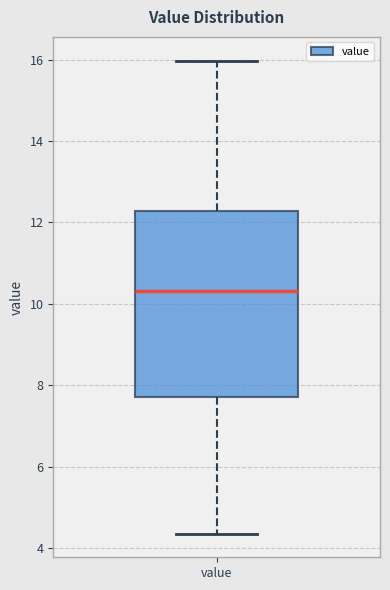

Read this box plot against the y-axis: the position of the median line, the range covered by the box, and the ends of both whiskers. The values are not printed on the chart, so give them approximately, as read against the axis.

median 10.4, box 7.8 to 12.2, whiskers 4.4 to 16.0